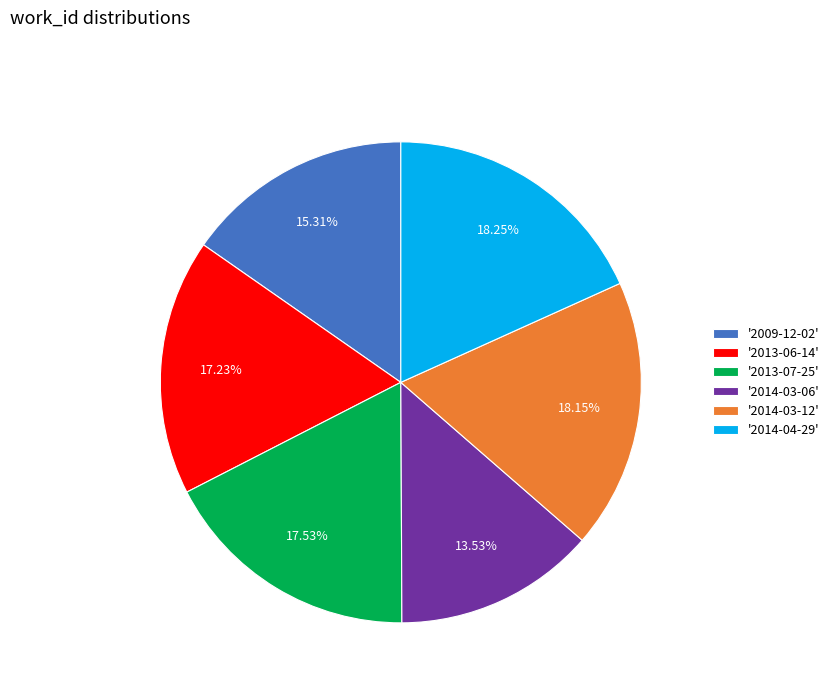

Is the sum of '2013-07-25' and '2014-04-29' greater than half?

No